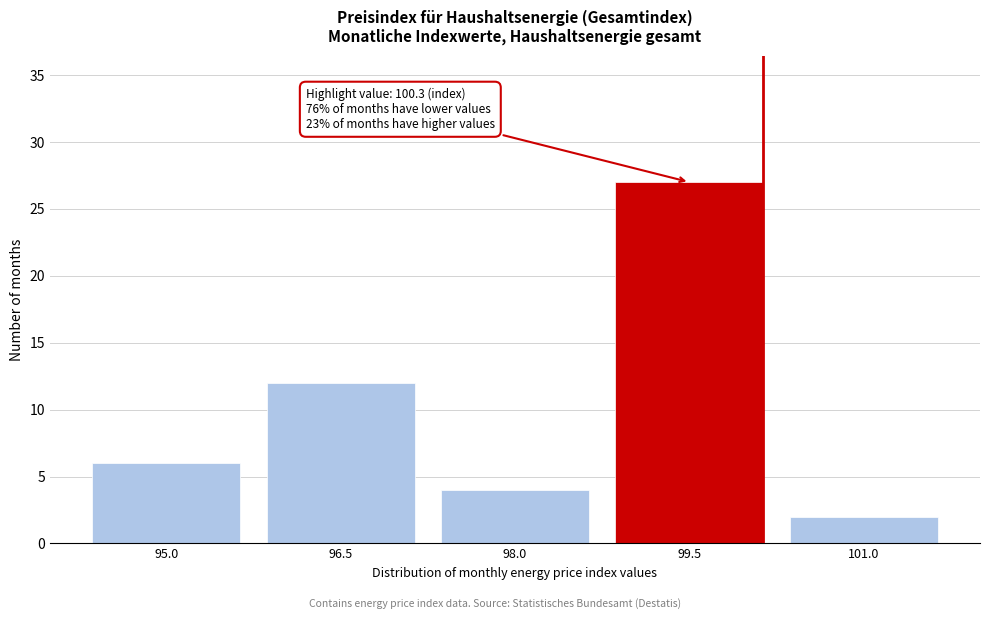

Reading left to right, list all the values displayed in this chart.

95.0=6	96.5=12	98.0=4	99.5=27	101.0=2